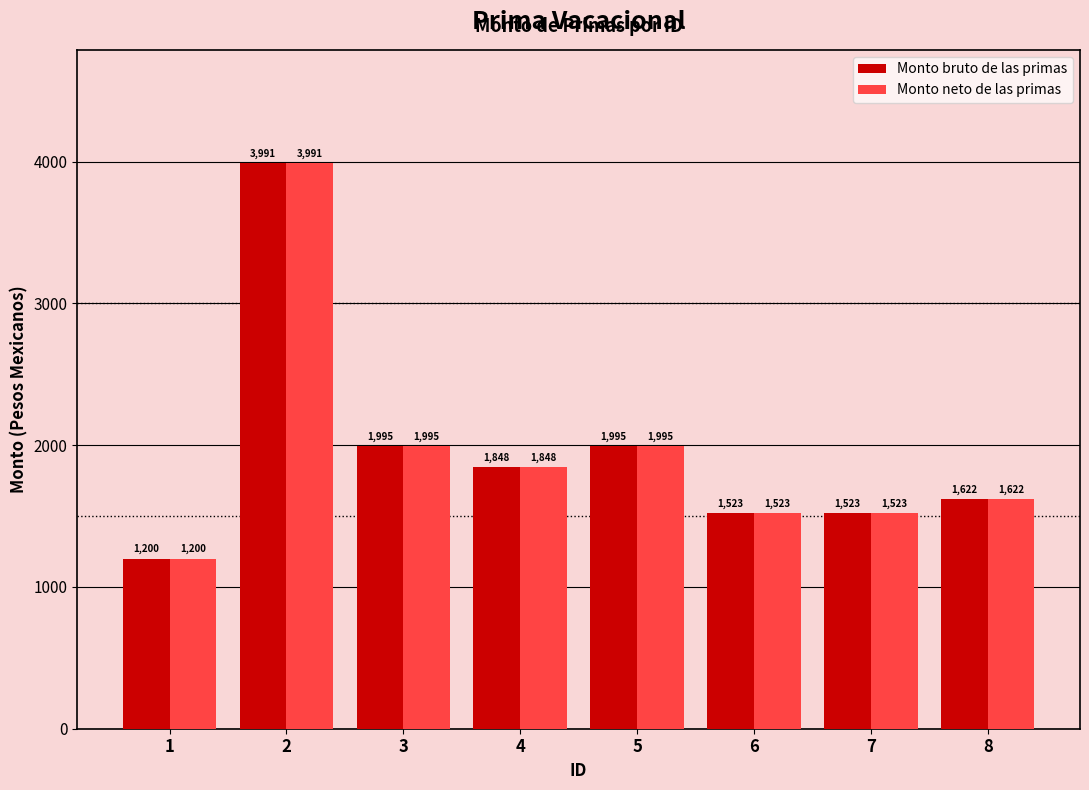

What is the difference between the second highest and minimum values in the Monto neto de las primas series?

794.5